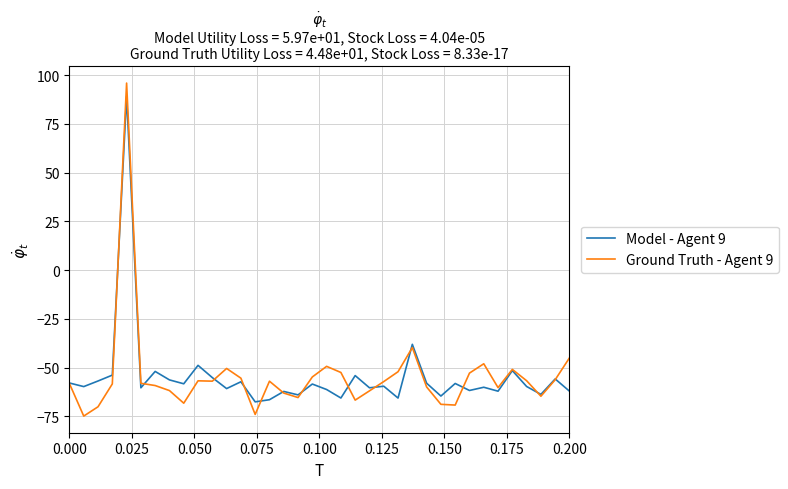

What is the greatest value displayed?

95.9